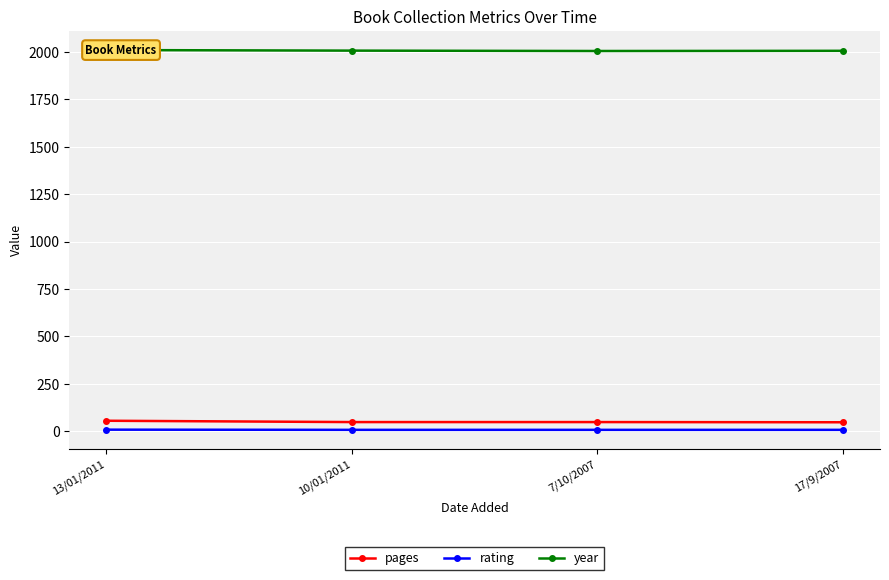

Count the number of categories in the chart.

4